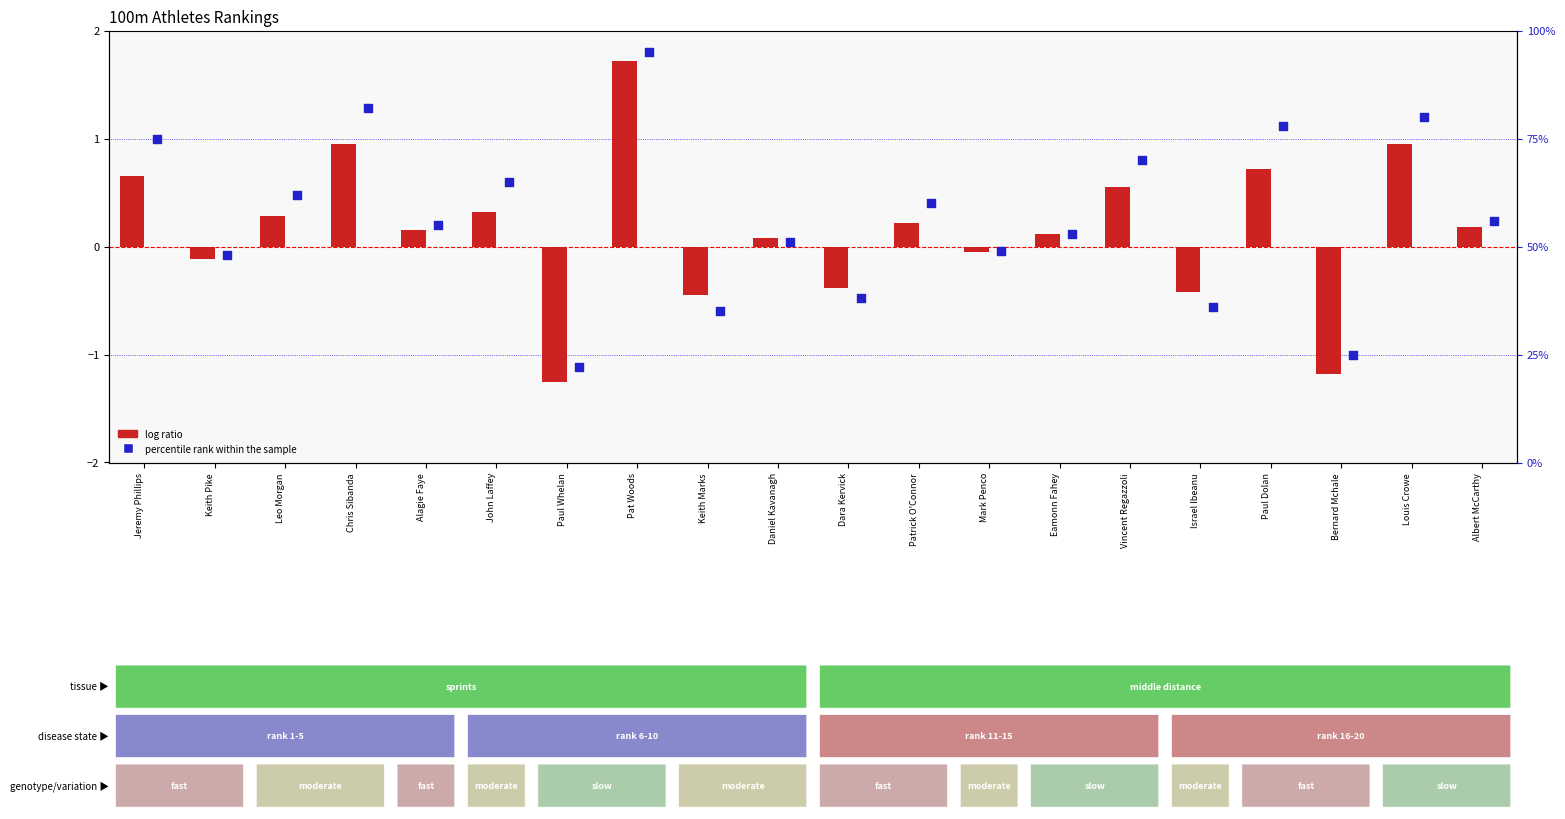

At which category is the sum across all series the highest?

Pat Woods